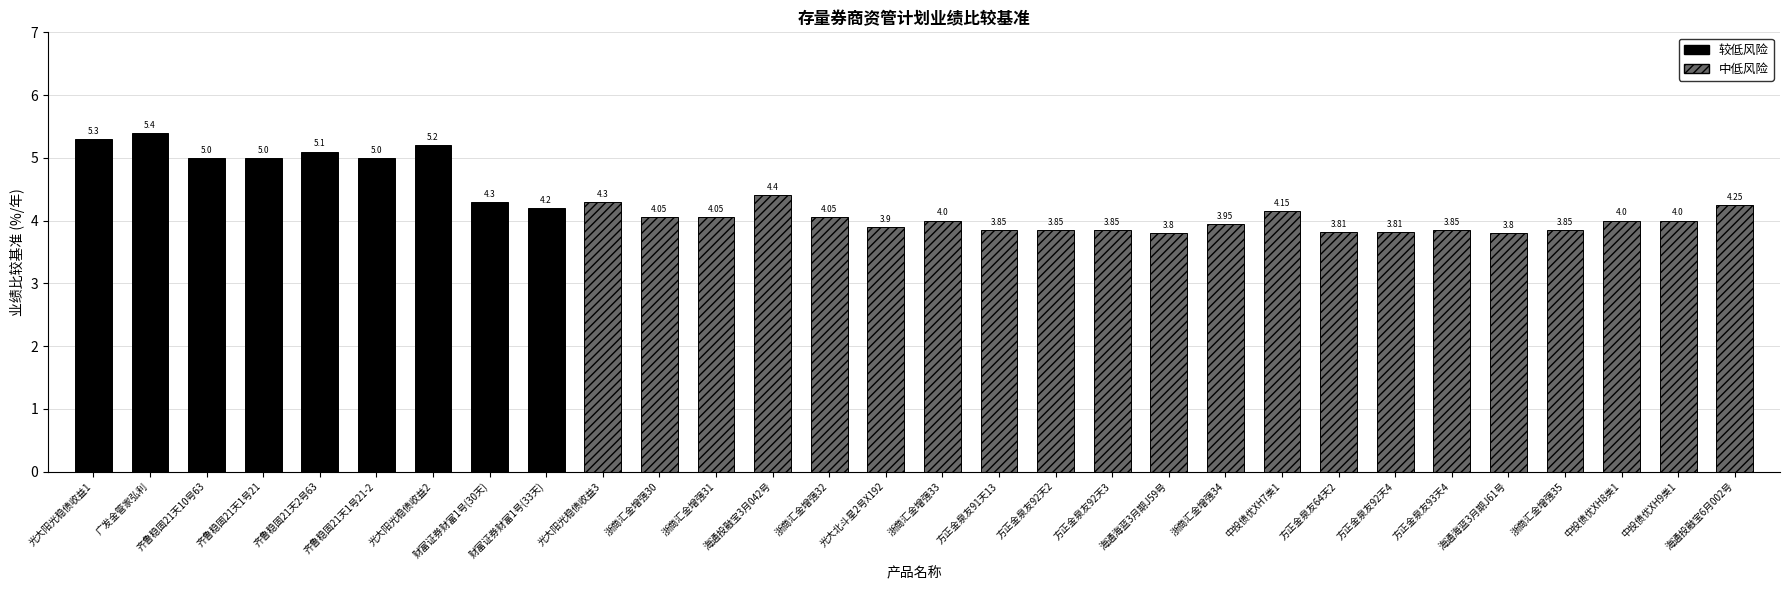

The chart shows a value of 2.0 at 浙商汇金增强34. True or false?

False